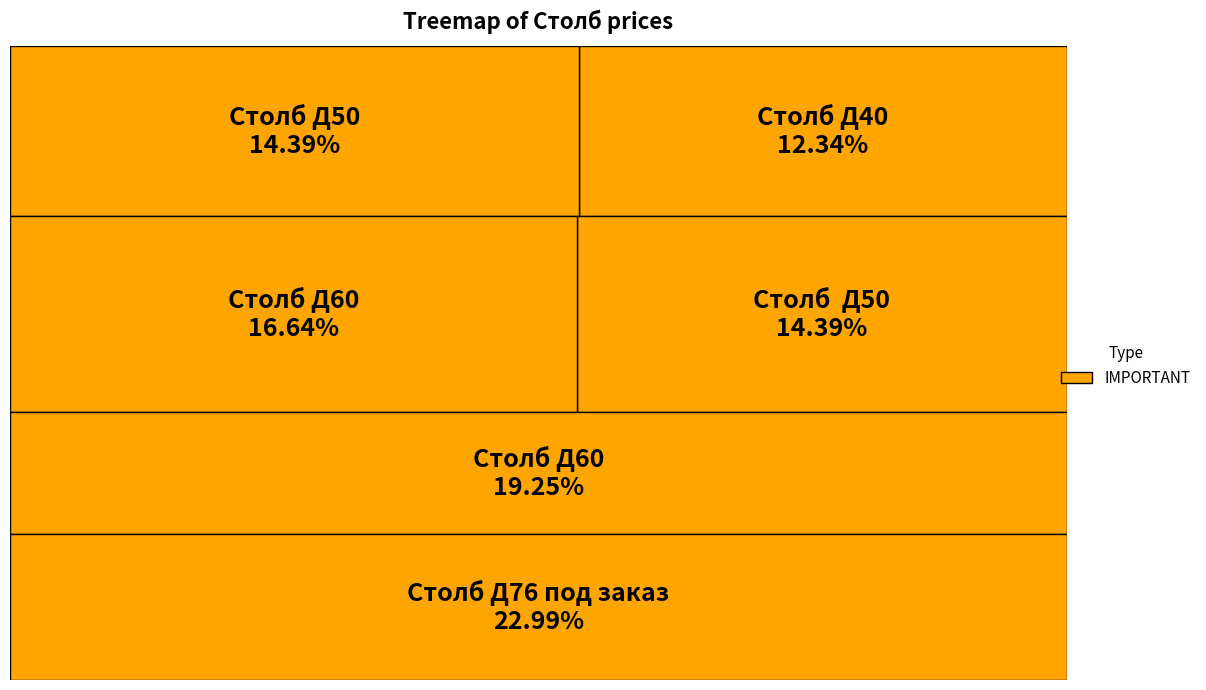

Does Столб Д60 account for over 50% of the chart?

No